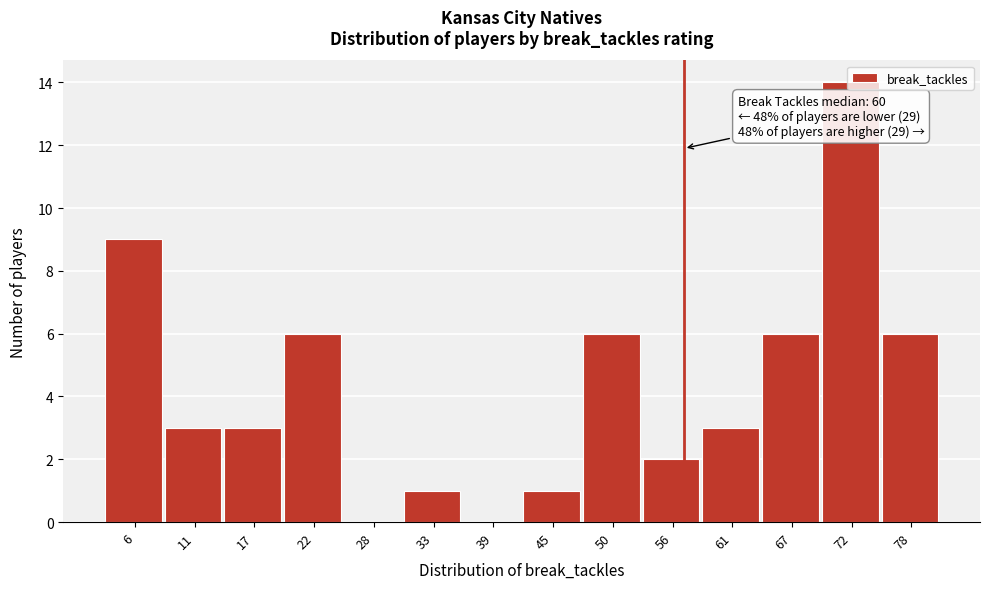

What is the ratio of the value at 78 to the value at 22?

1.0